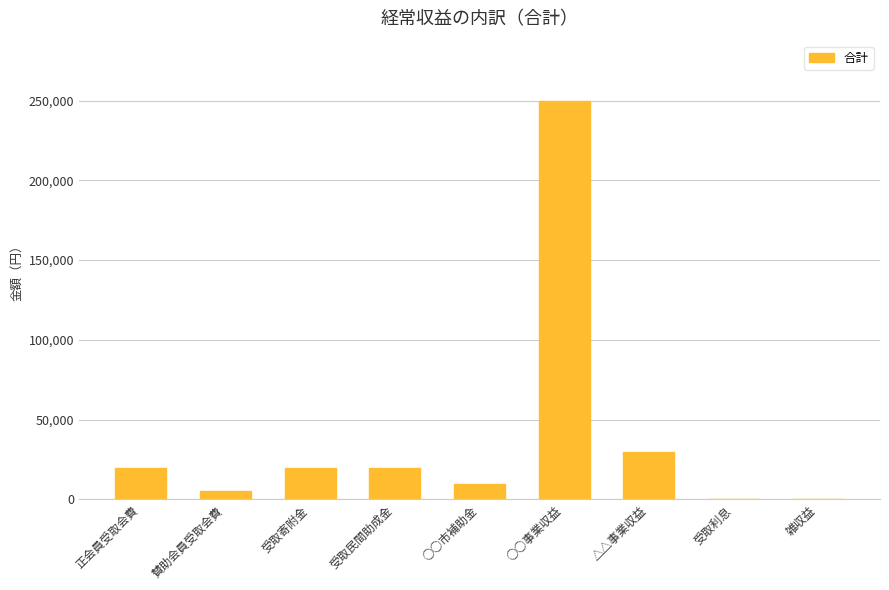

What value does the data have at 受取民間助成金?

20000